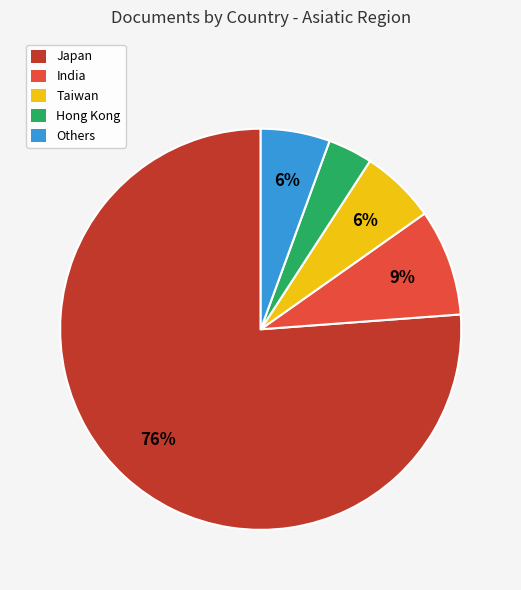

Combined, do Japan and Hong Kong account for over 50%?

Yes